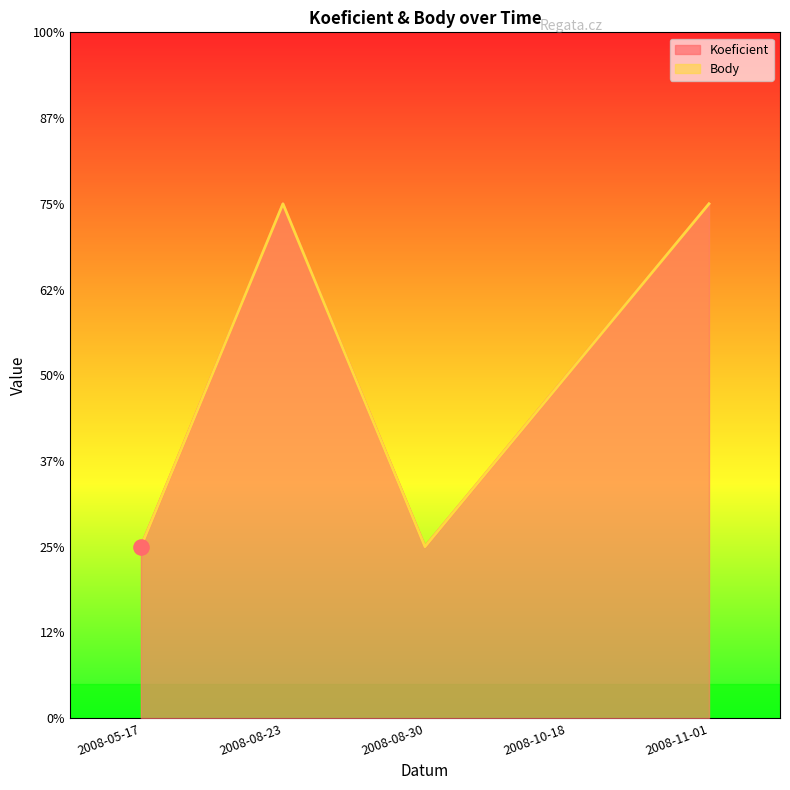

Which series has the largest Y range (max minus min)?

Koeficient